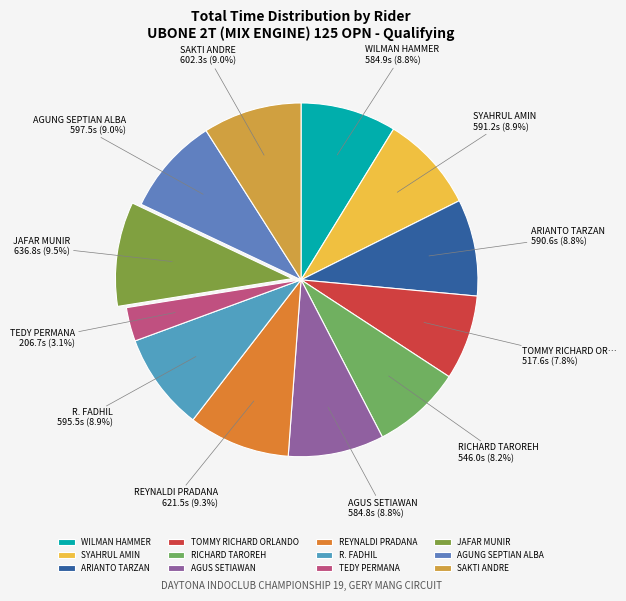

Count the number of slices in the pie.

12